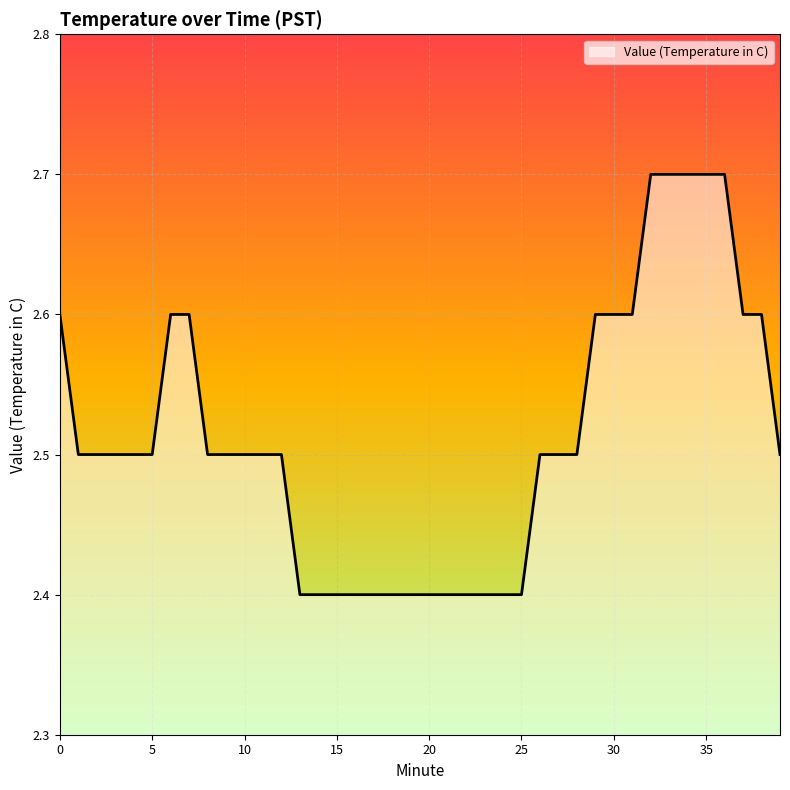

What is the average value?

2.5